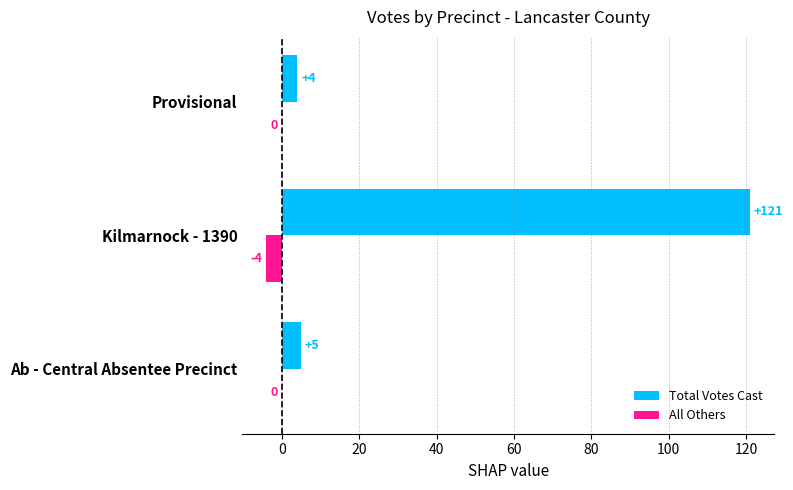

What is the total value across all series at Kilmarnock - 1390?

117